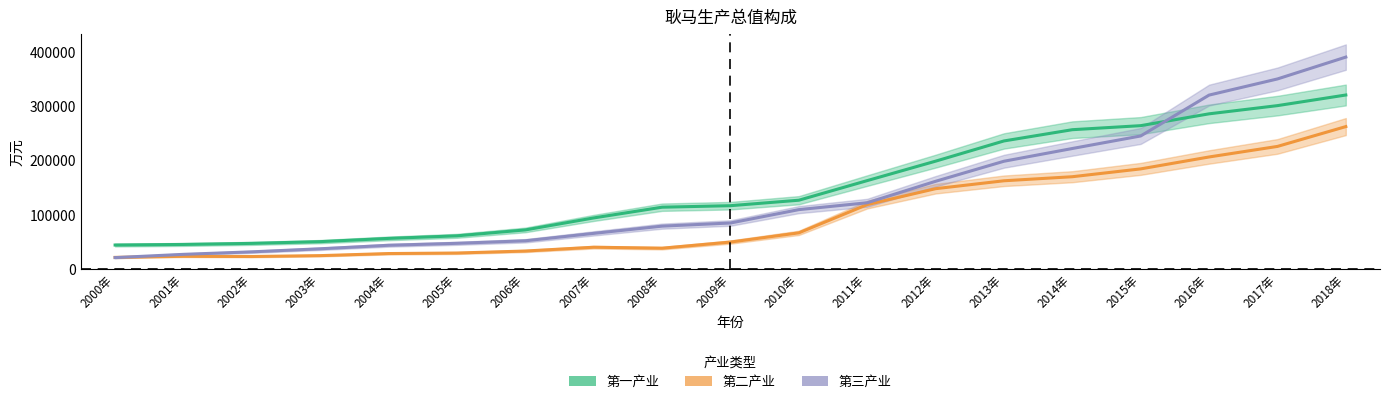

What is the difference between the maximum and second lowest values in the 第二产业 series?

240111